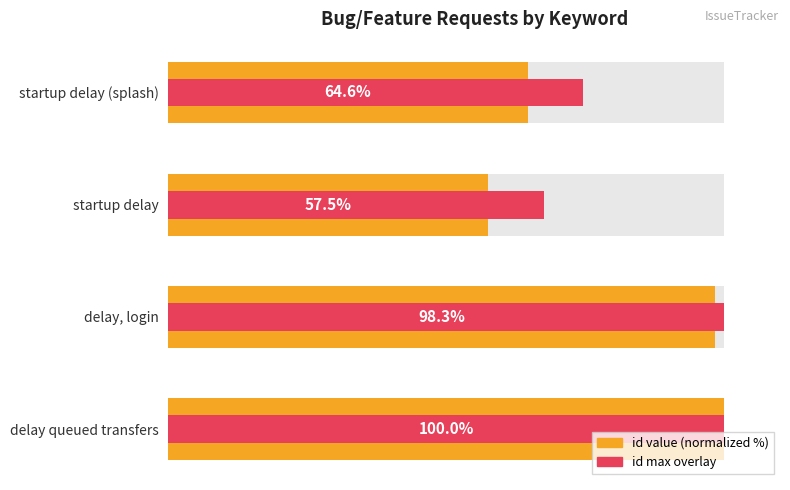

What is the maximum value for id max (normalized %)?

100.0